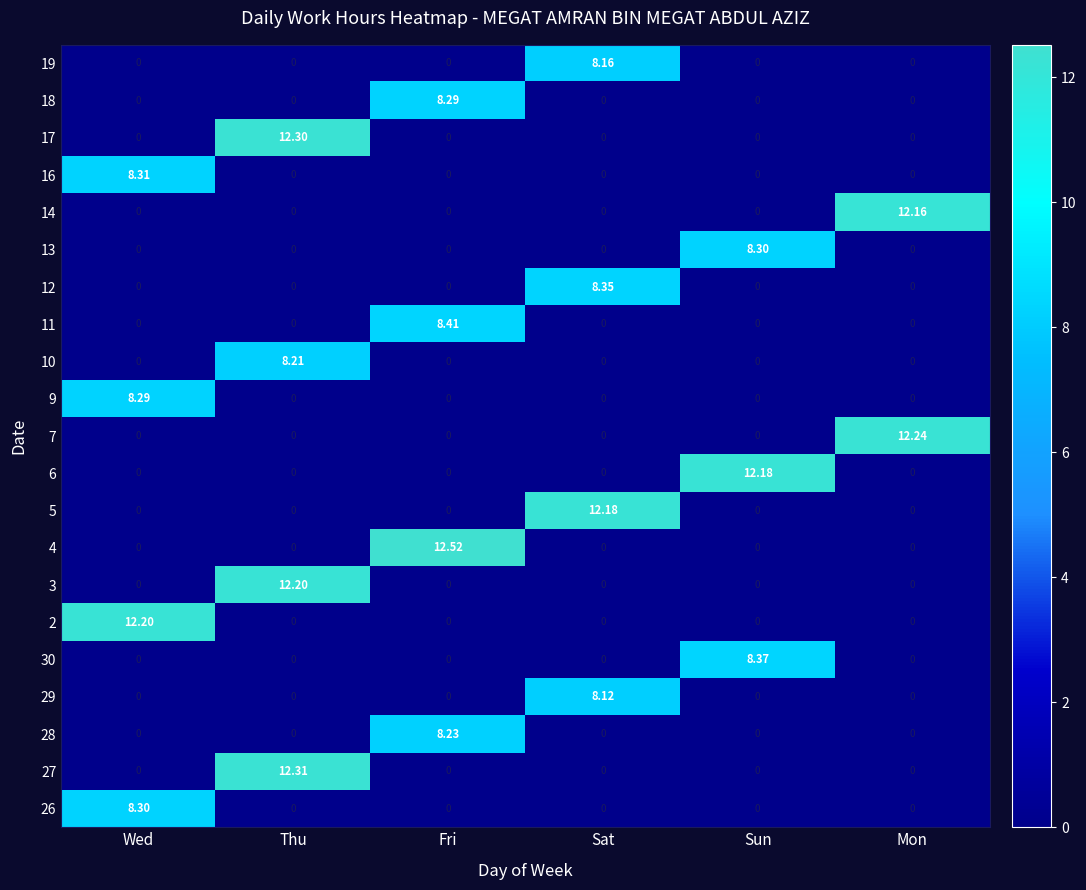

Which label corresponds to the largest value in the chart?

Fri